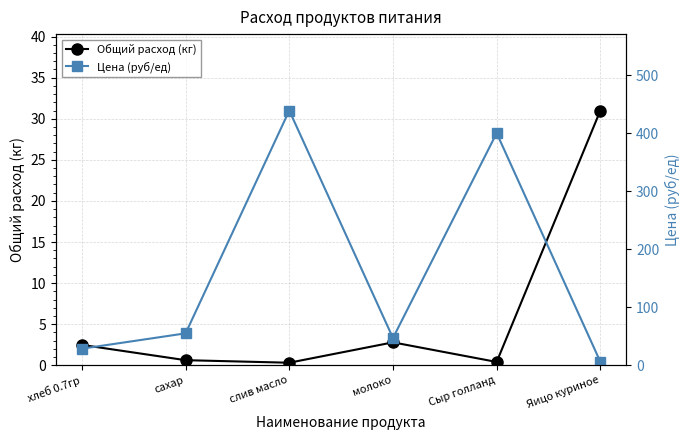

What are all the series names shown in the legend?

Общий расход (кг), Цена (руб/ед)